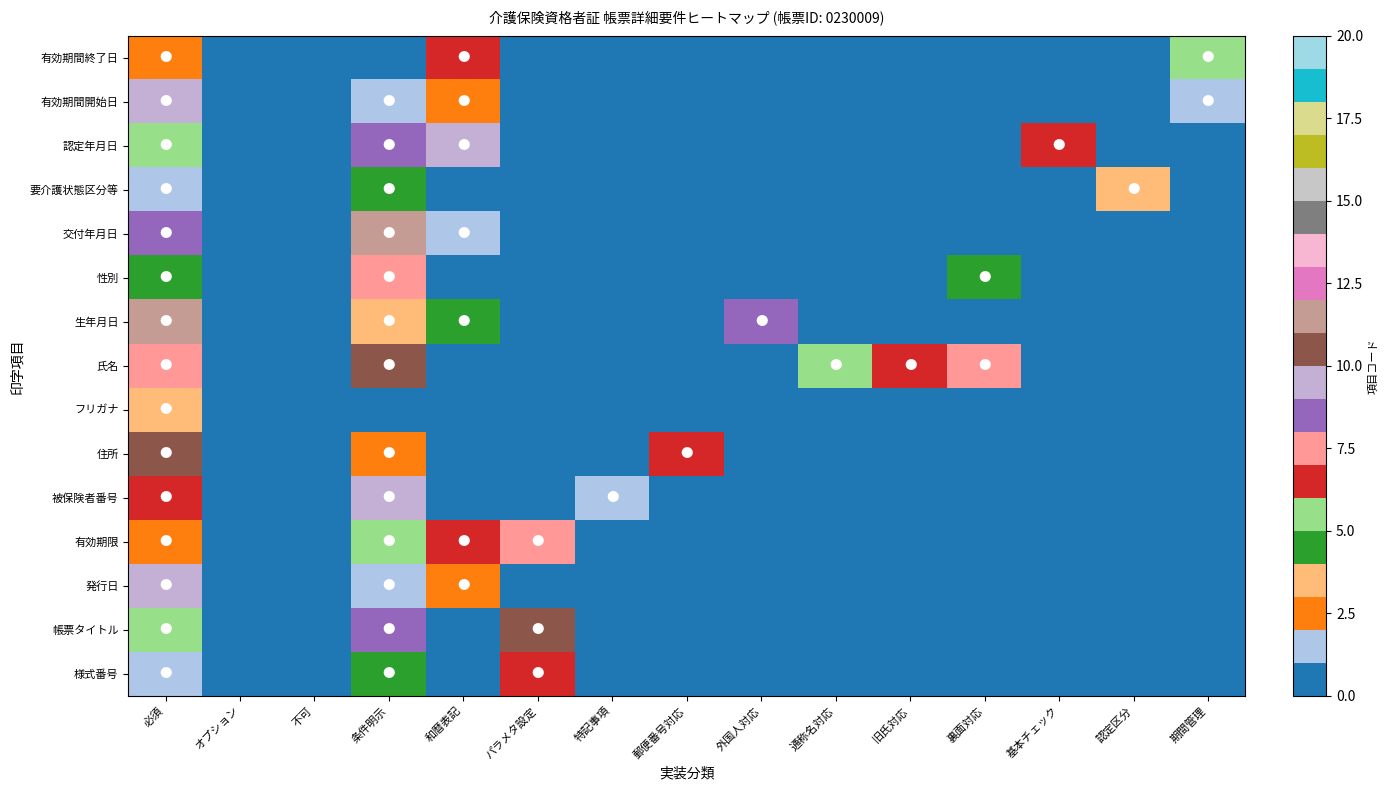

Reading right to left, what are all the values shown in this chart?

様式番号: 期間管理=0	認定区分=0	基本チェック=0	裏面対応=0	旧氏対応=0	通称名対応=0	外国人対応=0	郵便番号対応=0	特記事項=0	パラメタ設定=6	和暦表記=0	条件明示=4	不可=0	オプション=0	必須=1
帳票タイトル: 期間管理=0	認定区分=0	基本チェック=0	裏面対応=0	旧氏対応=0	通称名対応=0	外国人対応=0	郵便番号対応=0	特記事項=0	パラメタ設定=10	和暦表記=0	条件明示=8	不可=0	オプション=0	必須=5
発行日: 期間管理=0	認定区分=0	基本チェック=0	裏面対応=0	旧氏対応=0	通称名対応=0	外国人対応=0	郵便番号対応=0	特記事項=0	パラメタ設定=0	和暦表記=2	条件明示=1	不可=0	オプション=0	必須=9
有効期限: 期間管理=0	認定区分=0	基本チェック=0	裏面対応=0	旧氏対応=0	通称名対応=0	外国人対応=0	郵便番号対応=0	特記事項=0	パラメタ設定=7	和暦表記=6	条件明示=5	不可=0	オプション=0	必須=2
被保険者番号: 期間管理=0	認定区分=0	基本チェック=0	裏面対応=0	旧氏対応=0	通称名対応=0	外国人対応=0	郵便番号対応=0	特記事項=1	パラメタ設定=0	和暦表記=0	条件明示=9	不可=0	オプション=0	必須=6
住所: 期間管理=0	認定区分=0	基本チェック=0	裏面対応=0	旧氏対応=0	通称名対応=0	外国人対応=0	郵便番号対応=6	特記事項=0	パラメタ設定=0	和暦表記=0	条件明示=2	不可=0	オプション=0	必須=10
フリガナ: 期間管理=0	認定区分=0	基本チェック=0	裏面対応=0	旧氏対応=0	通称名対応=0	外国人対応=0	郵便番号対応=0	特記事項=0	パラメタ設定=0	和暦表記=0	条件明示=0	不可=0	オプション=0	必須=3
氏名: 期間管理=0	認定区分=0	基本チェック=0	裏面対応=7	旧氏対応=6	通称名対応=5	外国人対応=0	郵便番号対応=0	特記事項=0	パラメタ設定=0	和暦表記=0	条件明示=10	不可=0	オプション=0	必須=7
生年月日: 期間管理=0	認定区分=0	基本チェック=0	裏面対応=0	旧氏対応=0	通称名対応=0	外国人対応=8	郵便番号対応=0	特記事項=0	パラメタ設定=0	和暦表記=4	条件明示=3	不可=0	オプション=0	必須=11
性別: 期間管理=0	認定区分=0	基本チェック=0	裏面対応=4	旧氏対応=0	通称名対応=0	外国人対応=0	郵便番号対応=0	特記事項=0	パラメタ設定=0	和暦表記=0	条件明示=7	不可=0	オプション=0	必須=4
交付年月日: 期間管理=0	認定区分=0	基本チェック=0	裏面対応=0	旧氏対応=0	通称名対応=0	外国人対応=0	郵便番号対応=0	特記事項=0	パラメタ設定=0	和暦表記=1	条件明示=11	不可=0	オプション=0	必須=8
要介護状態区分等: 期間管理=0	認定区分=3	基本チェック=0	裏面対応=0	旧氏対応=0	通称名対応=0	外国人対応=0	郵便番号対応=0	特記事項=0	パラメタ設定=0	和暦表記=0	条件明示=4	不可=0	オプション=0	必須=1
認定年月日: 期間管理=0	認定区分=0	基本チェック=6	裏面対応=0	旧氏対応=0	通称名対応=0	外国人対応=0	郵便番号対応=0	特記事項=0	パラメタ設定=0	和暦表記=9	条件明示=8	不可=0	オプション=0	必須=5
有効期間開始日: 期間管理=1	認定区分=0	基本チェック=0	裏面対応=0	旧氏対応=0	通称名対応=0	外国人対応=0	郵便番号対応=0	特記事項=0	パラメタ設定=0	和暦表記=2	条件明示=1	不可=0	オプション=0	必須=9
有効期間終了日: 期間管理=5	認定区分=0	基本チェック=0	裏面対応=0	旧氏対応=0	通称名対応=0	外国人対応=0	郵便番号対応=0	特記事項=0	パラメタ設定=0	和暦表記=6	条件明示=0	不可=0	オプション=0	必須=2